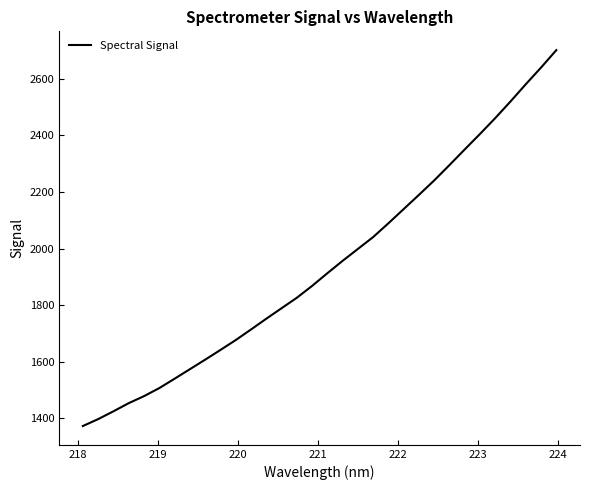

What is the average value?

1942.1